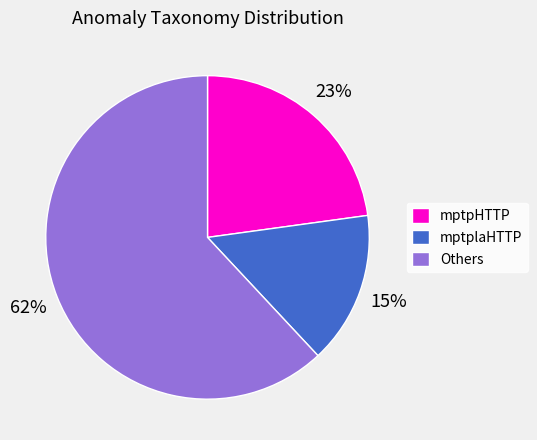

Is there any slice that represents more than half of the pie?

Yes